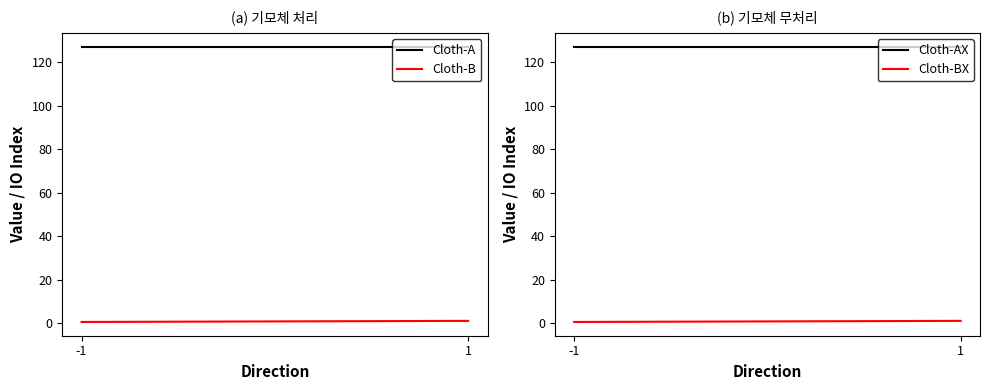

What is the value of the Series-AX point at the 2nd from the left?

127.1